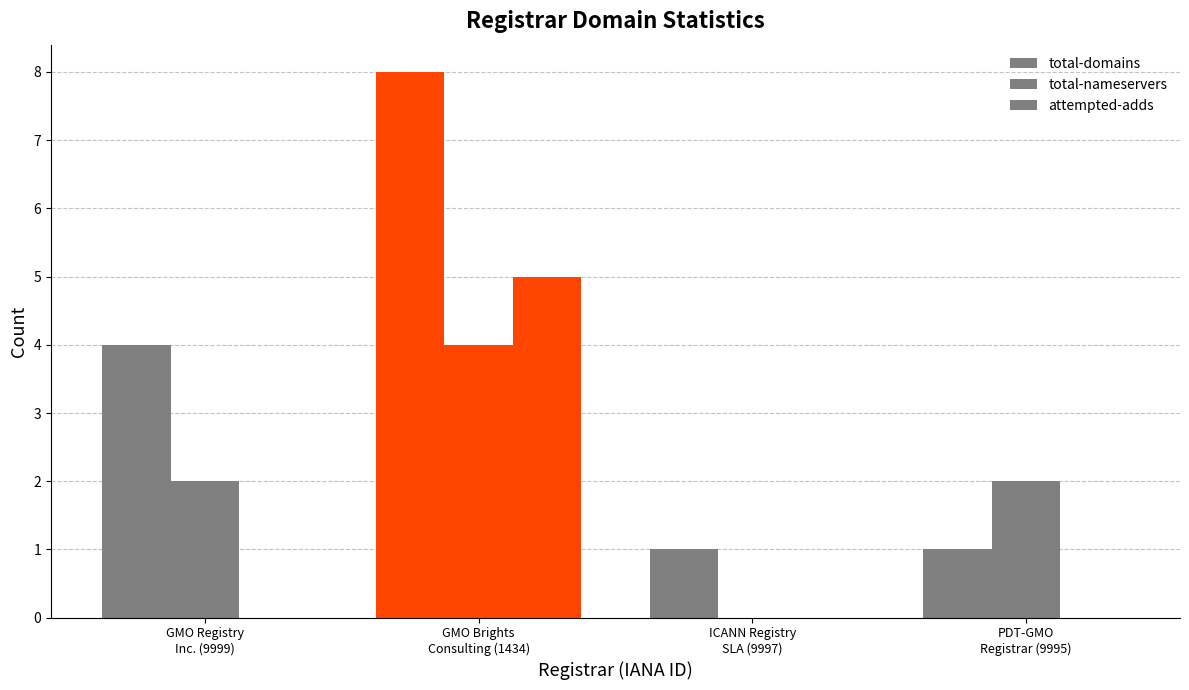

What is the spread (max minus min) of values at GMO Brights
Consulting (1434)?

4